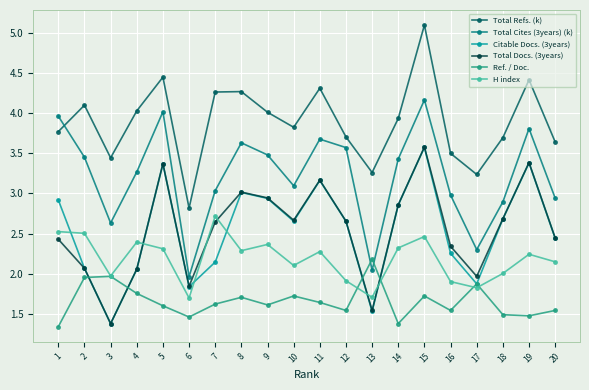

Between 1 and 12, which series saw the biggest shift?

H index